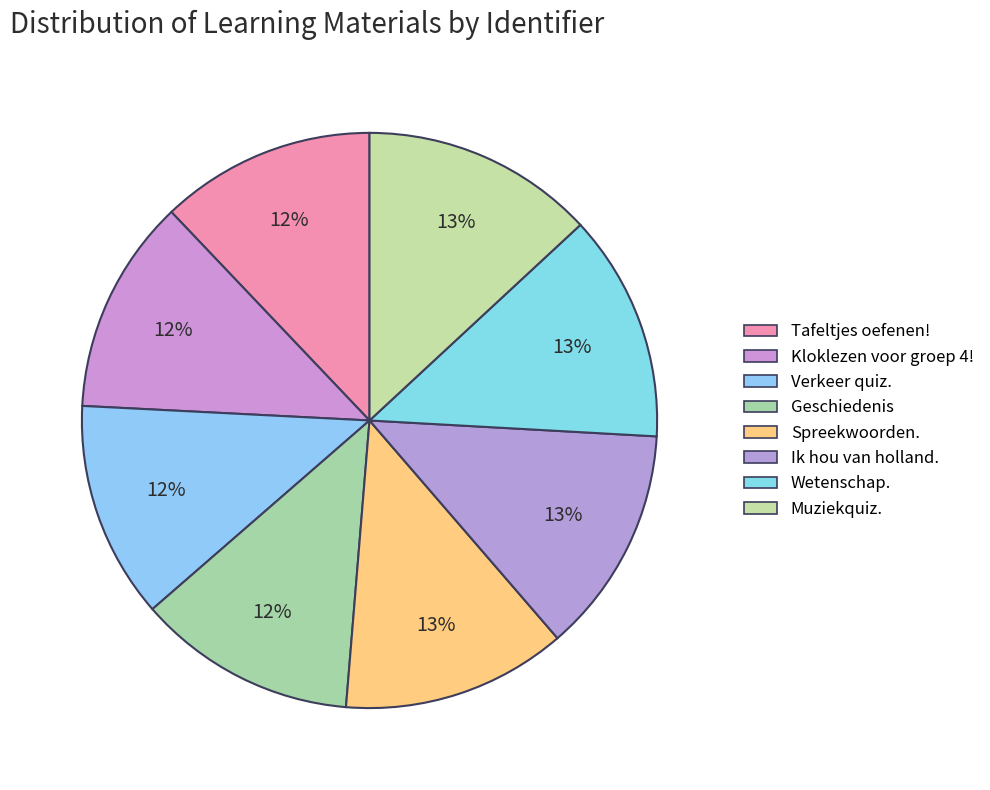

Which slice is the largest?

Muziekquiz.